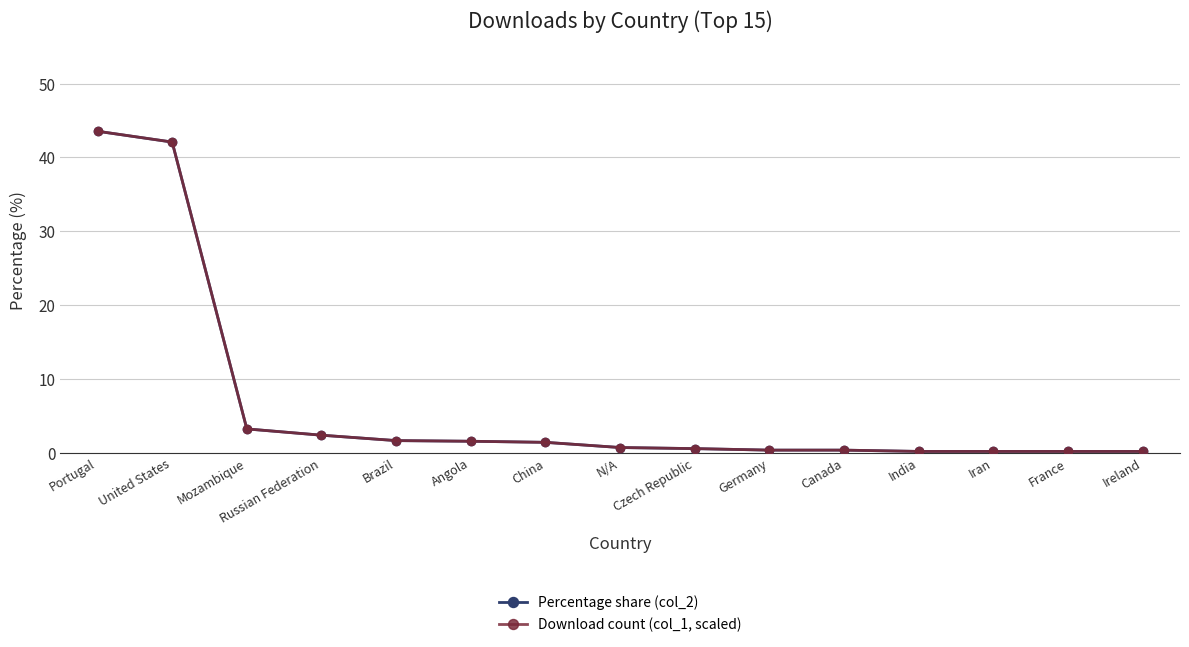

What is the label of the 13th point from the right?

Mozambique